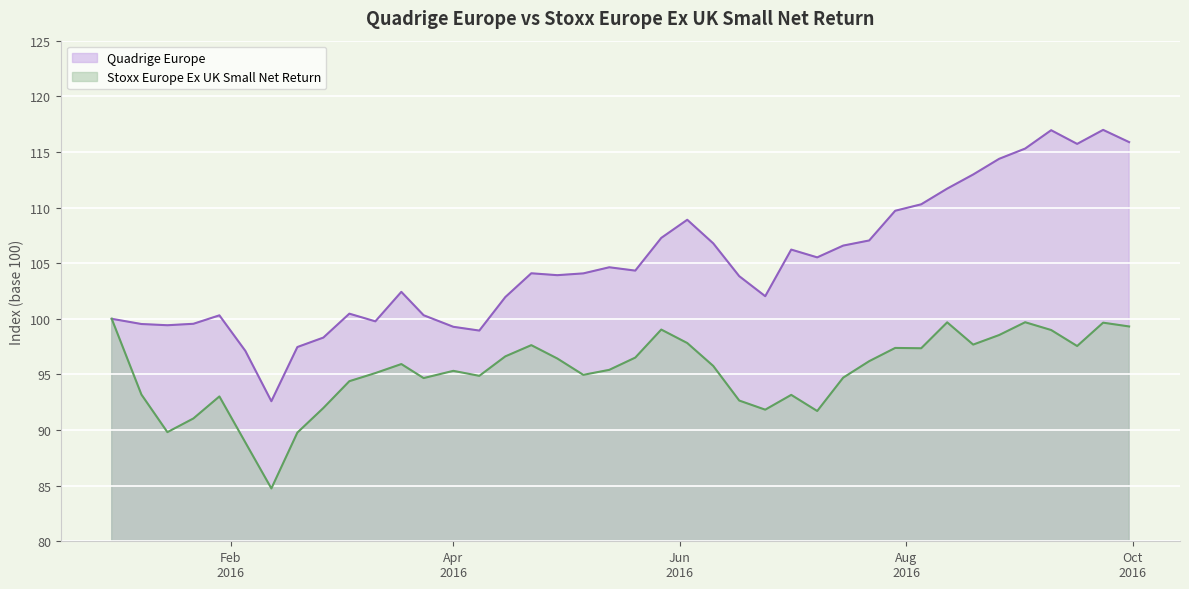

What is the difference between the second highest and second lowest values in the Stoxx Europe Ex UK Small Net Return series?

10.8